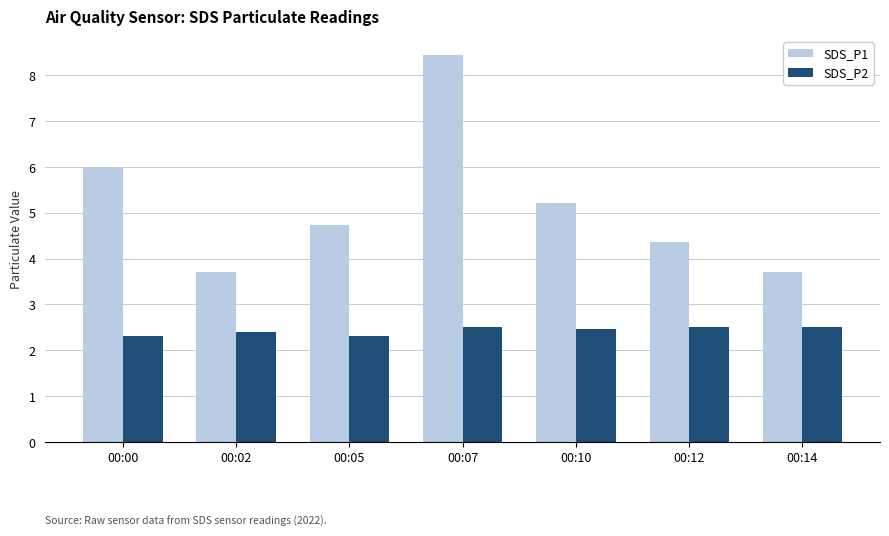

Rank the series by their maximum value, from lowest to highest.

SDS_P2, SDS_P1